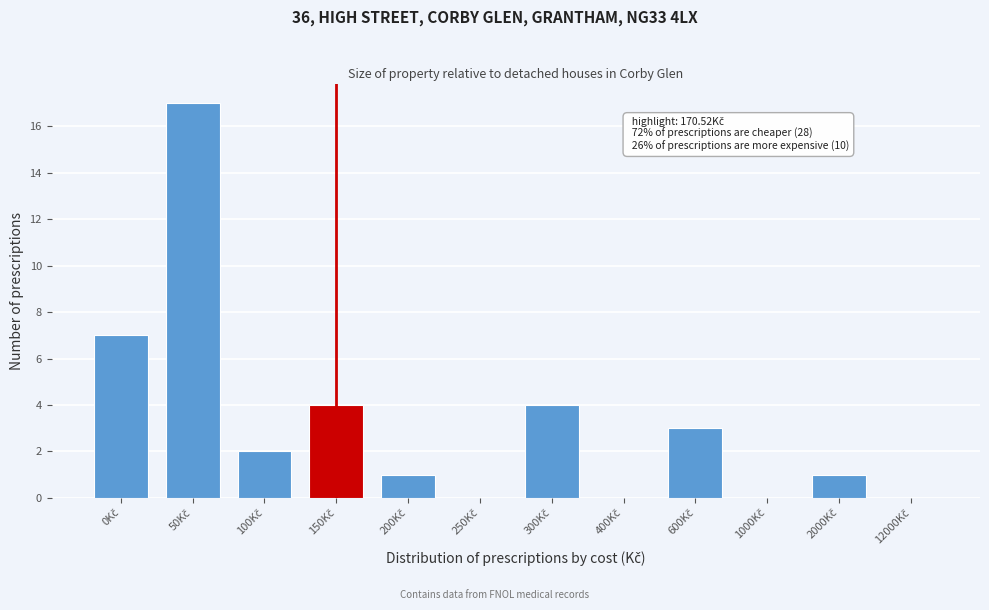

What is the sum of all values?

39